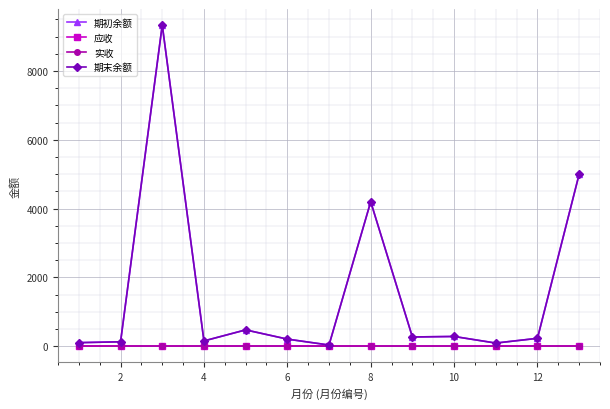

Does the chart have visible grid lines?

Yes